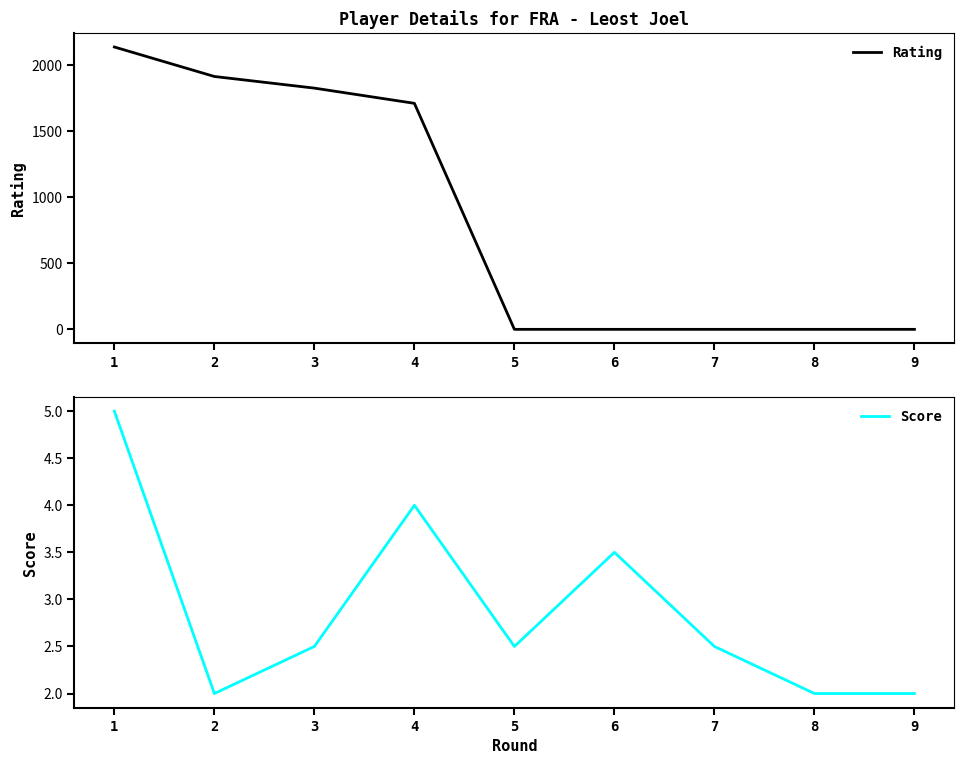

What is the minimum value for Score?

2.0